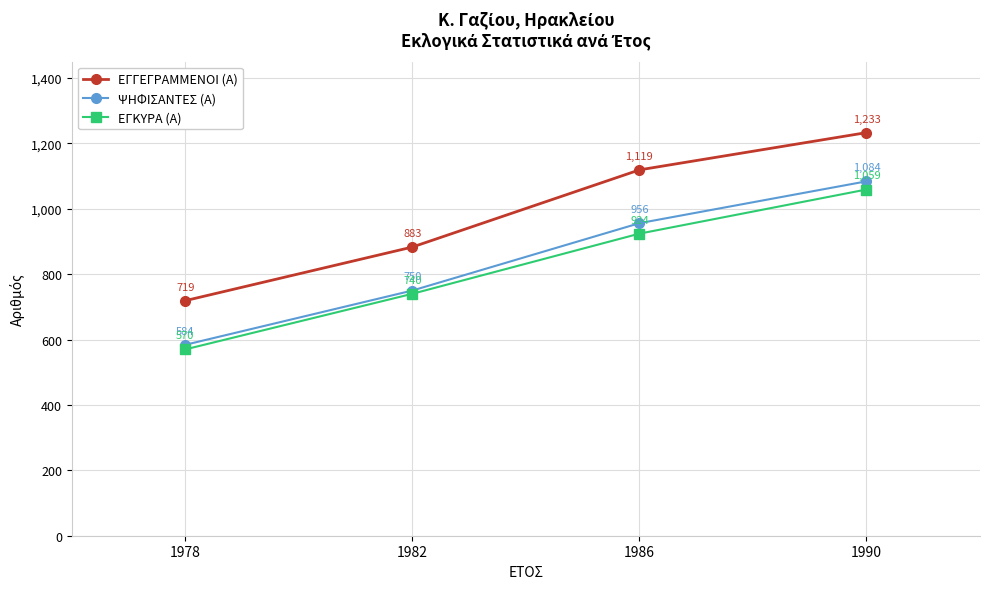

Count the ΕΓΓΕΓΡΑΜΜΕΝΟΙ (Α) values in the range 883 to 1233.

3